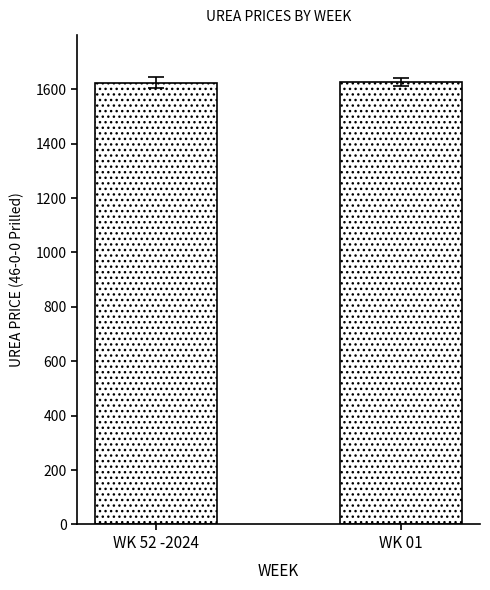

The value at WK 01 is 550.2. True or false?

False